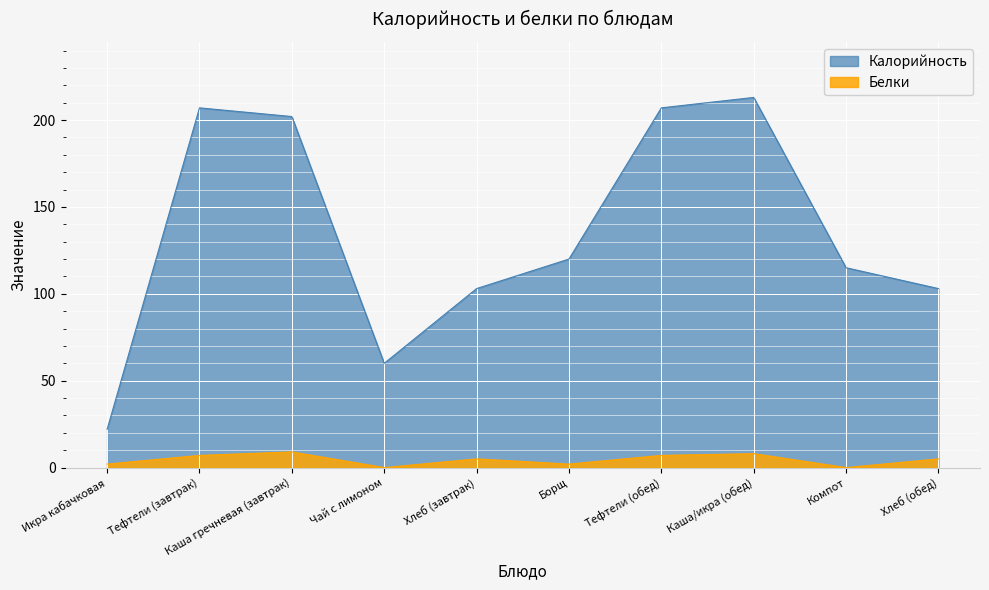

What is the label of the 8th point from the right?

Каша гречневая (завтрак)